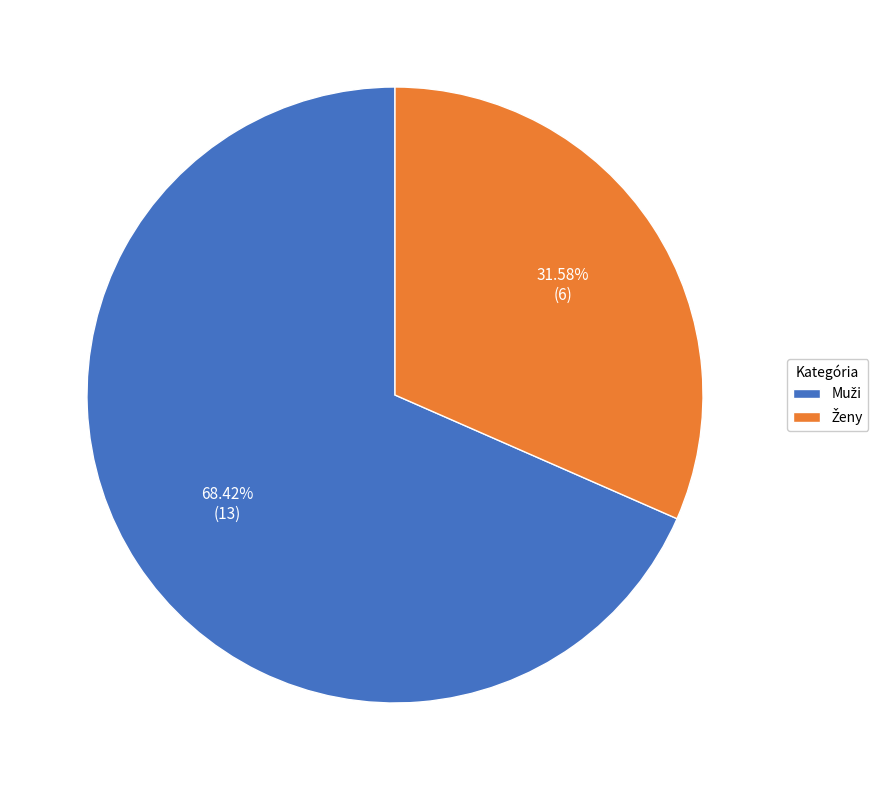

Is there any slice that represents more than half of the pie?

Yes